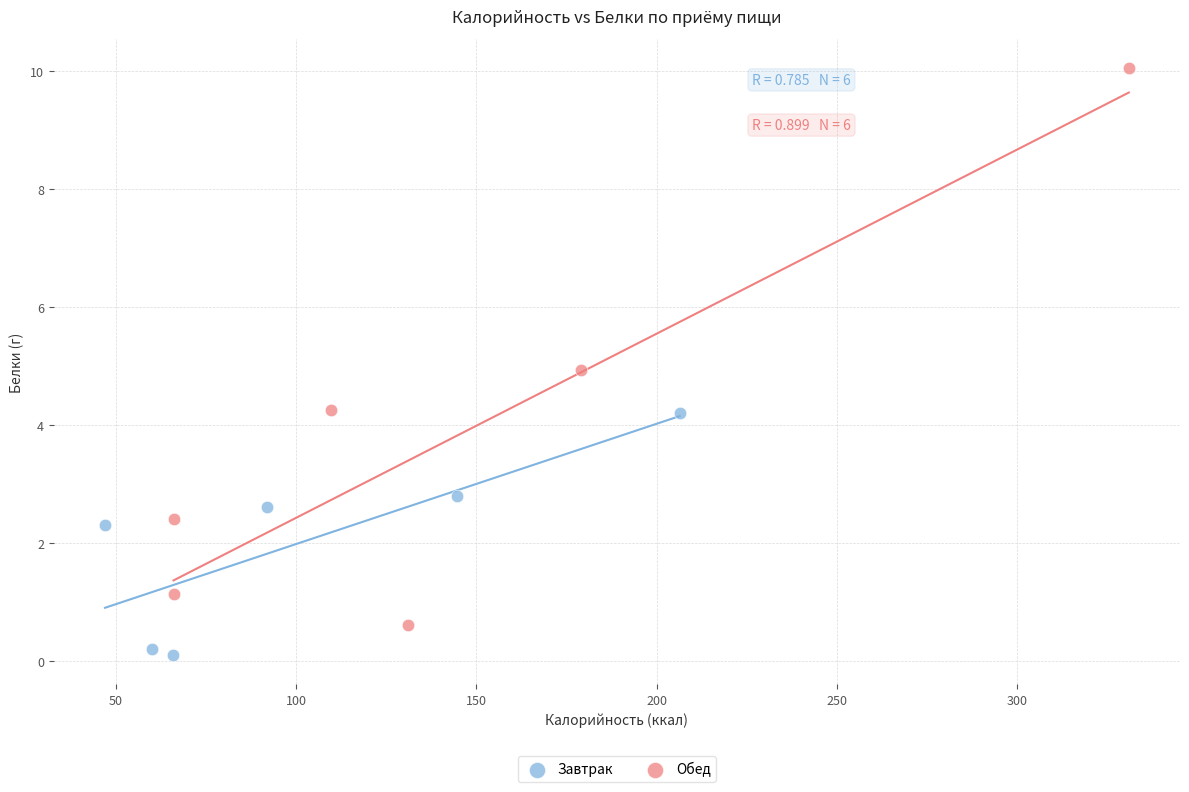

Which series reaches the maximum Y coordinate?

Обед